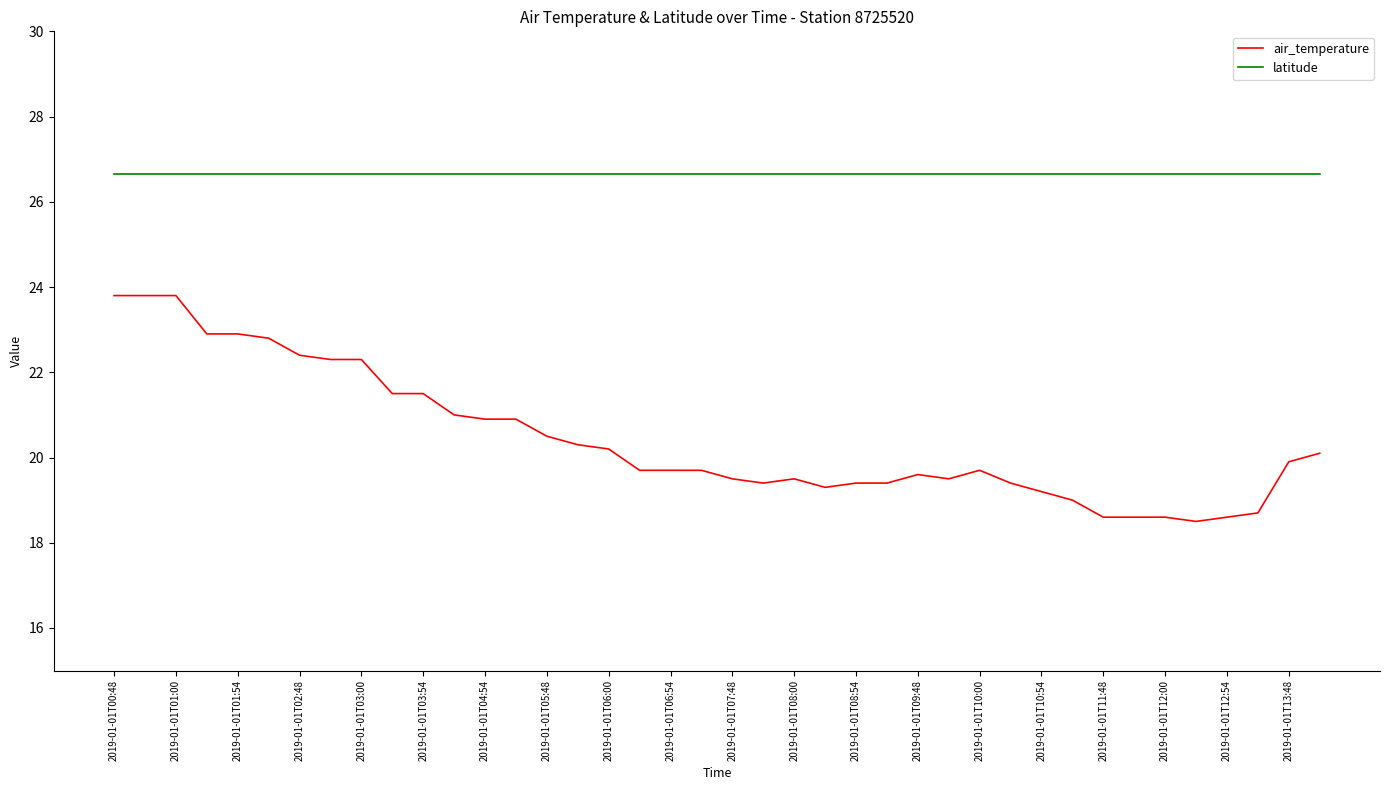

What is the maximum value shown in the chart?

26.6